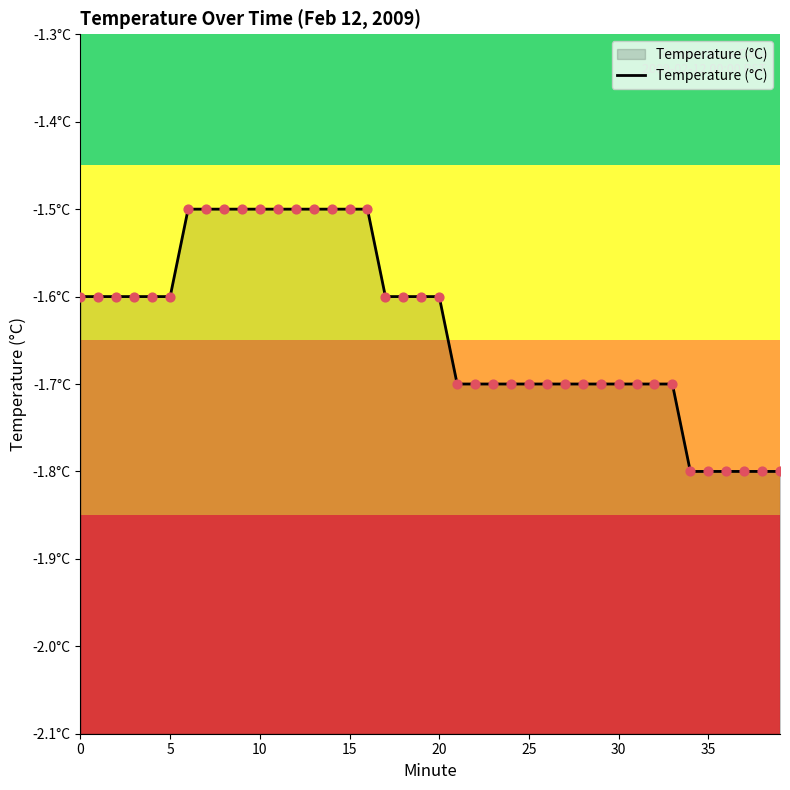

Which has a higher value, 32 or 11?

11